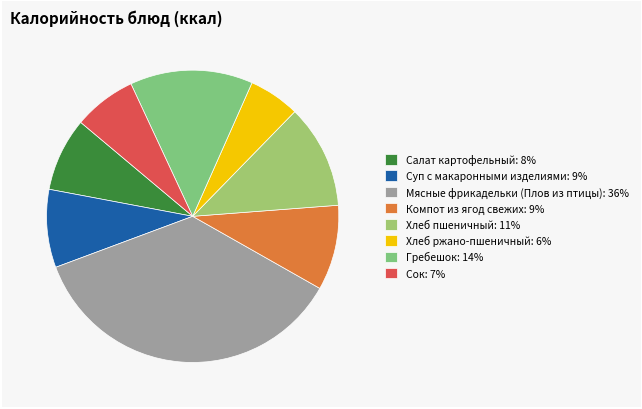

Which category has the smallest portion of the pie?

Хлеб ржано-пшеничный